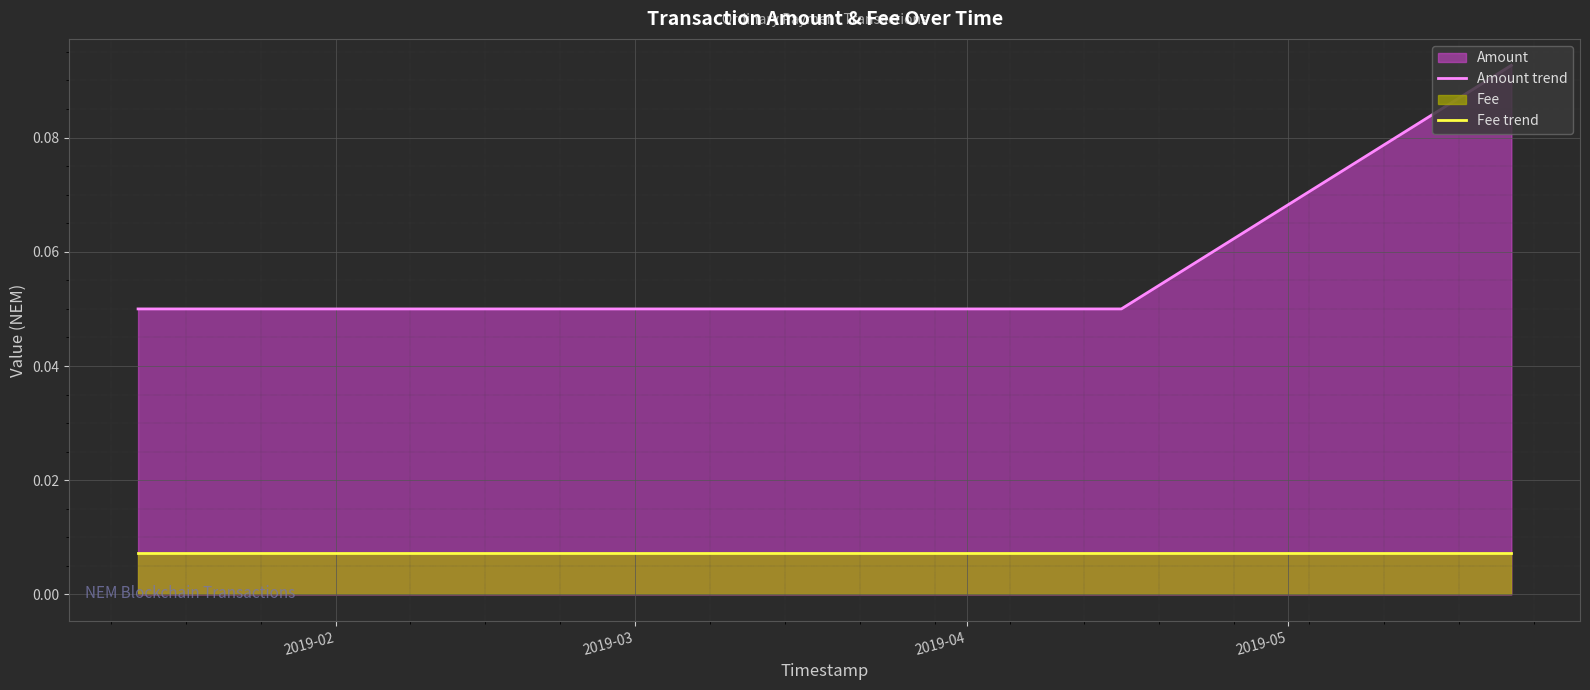

List the series in order of their peak value, highest first.

Amount trend, Fee trend